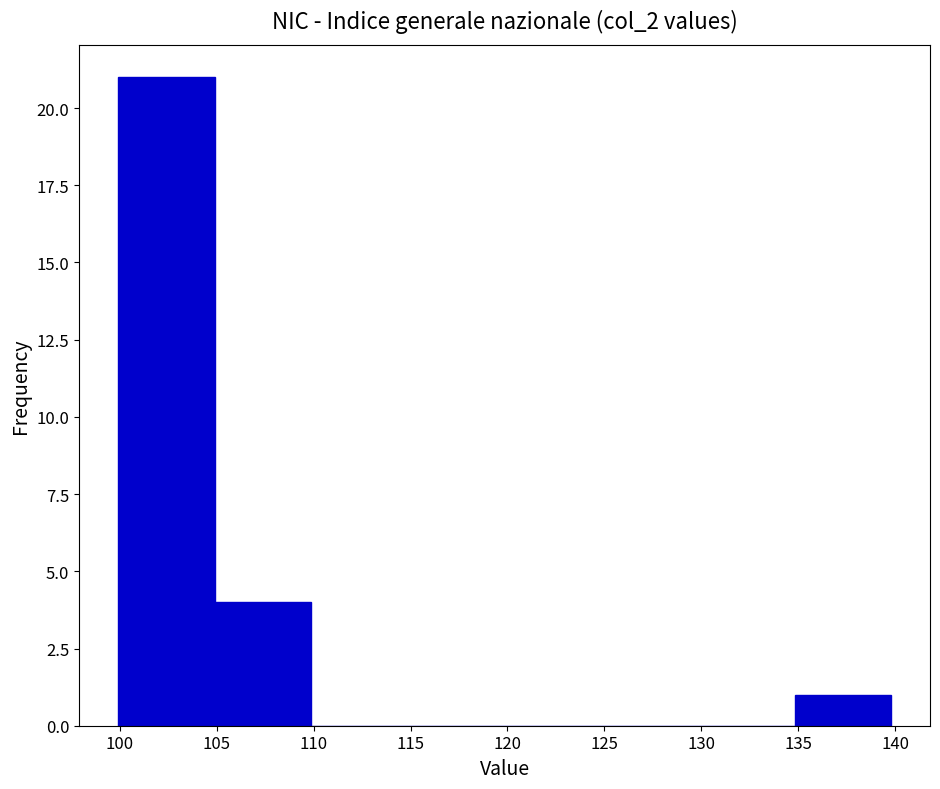

Over which range of the x-axis is the bar tallest?

100 to 105